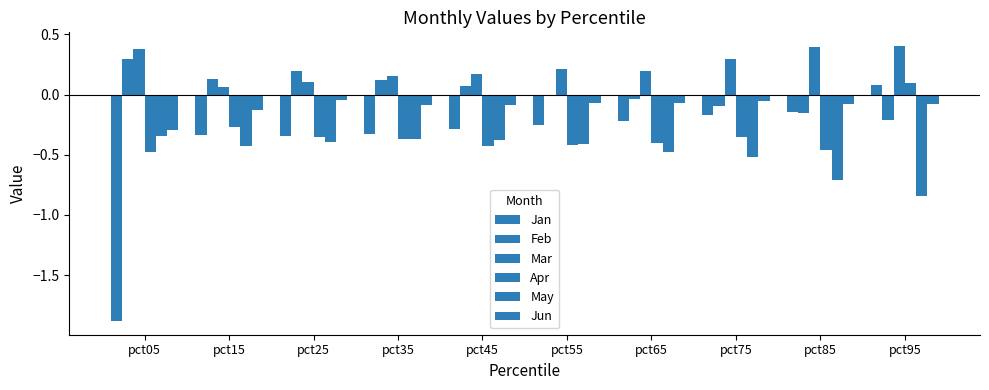

How many groups of bars are there?

10